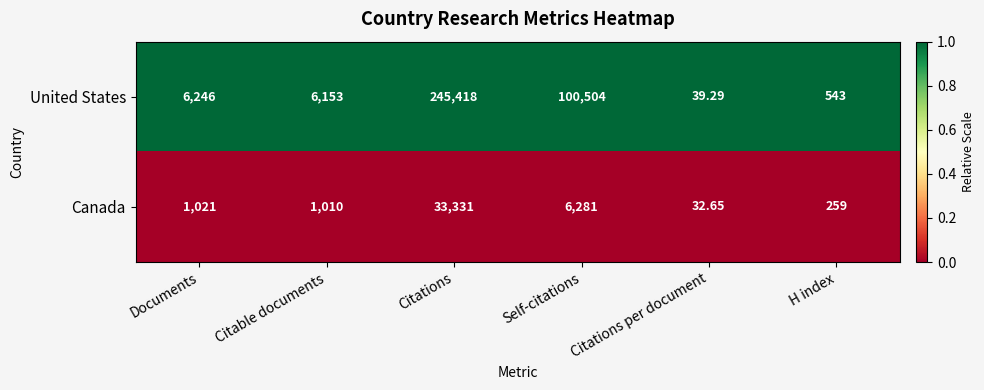

Rank the series by their maximum value, from lowest to highest.

Canada, United States